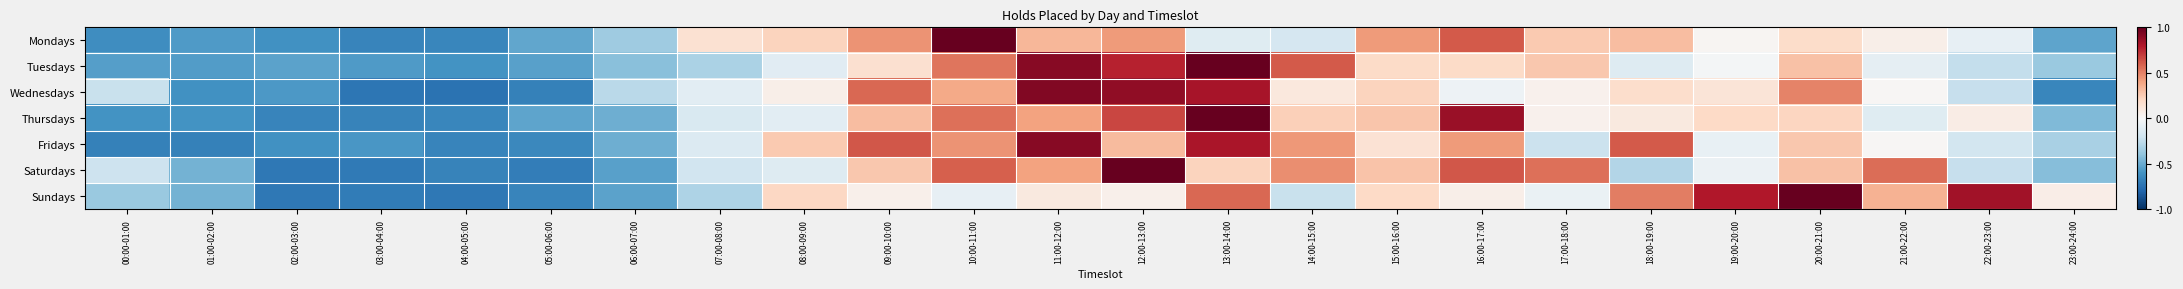

Reading left to right, transcribe all the data shown in this chart.

Mondays: 00:00-01:00=-0.6	01:00-02:00=-0.6	02:00-03:00=-0.6	03:00-04:00=-0.7	04:00-05:00=-0.6	05:00-06:00=-0.5	06:00-07:00=-0.4	07:00-08:00=0.2	08:00-09:00=0.2	09:00-10:00=0.5	10:00-11:00=1.0	11:00-12:00=0.3	12:00-13:00=0.4	13:00-14:00=-0.1	14:00-15:00=-0.2	15:00-16:00=0.4	16:00-17:00=0.6	17:00-18:00=0.3	18:00-19:00=0.3	19:00-20:00=0.0	20:00-21:00=0.2	21:00-22:00=0.1	22:00-23:00=-0.1	23:00-24:00=-0.5
Tuesdays: 00:00-01:00=-0.6	01:00-02:00=-0.6	02:00-03:00=-0.5	03:00-04:00=-0.6	04:00-05:00=-0.6	05:00-06:00=-0.5	06:00-07:00=-0.4	07:00-08:00=-0.3	08:00-09:00=-0.1	09:00-10:00=0.2	10:00-11:00=0.5	11:00-12:00=0.9	12:00-13:00=0.8	13:00-14:00=1.0	14:00-15:00=0.6	15:00-16:00=0.2	16:00-17:00=0.2	17:00-18:00=0.3	18:00-19:00=-0.1	19:00-20:00=-0.0	20:00-21:00=0.3	21:00-22:00=-0.1	22:00-23:00=-0.2	23:00-24:00=-0.4
Wednesdays: 00:00-01:00=-0.2	01:00-02:00=-0.6	02:00-03:00=-0.6	03:00-04:00=-0.7	04:00-05:00=-0.7	05:00-06:00=-0.7	06:00-07:00=-0.3	07:00-08:00=-0.1	08:00-09:00=0.1	09:00-10:00=0.6	10:00-11:00=0.4	11:00-12:00=0.9	12:00-13:00=0.9	13:00-14:00=0.8	14:00-15:00=0.1	15:00-16:00=0.2	16:00-17:00=-0.1	17:00-18:00=0.0	18:00-19:00=0.2	19:00-20:00=0.1	20:00-21:00=0.5	21:00-22:00=0.0	22:00-23:00=-0.2	23:00-24:00=-0.7
Thursdays: 00:00-01:00=-0.6	01:00-02:00=-0.6	02:00-03:00=-0.7	03:00-04:00=-0.7	04:00-05:00=-0.7	05:00-06:00=-0.5	06:00-07:00=-0.5	07:00-08:00=-0.2	08:00-09:00=-0.1	09:00-10:00=0.3	10:00-11:00=0.6	11:00-12:00=0.4	12:00-13:00=0.7	13:00-14:00=1.0	14:00-15:00=0.2	15:00-16:00=0.3	16:00-17:00=0.9	17:00-18:00=0.0	18:00-19:00=0.1	19:00-20:00=0.2	20:00-21:00=0.2	21:00-22:00=-0.1	22:00-23:00=0.1	23:00-24:00=-0.4
Fridays: 00:00-01:00=-0.7	01:00-02:00=-0.7	02:00-03:00=-0.6	03:00-04:00=-0.6	04:00-05:00=-0.7	05:00-06:00=-0.6	06:00-07:00=-0.5	07:00-08:00=-0.1	08:00-09:00=0.3	09:00-10:00=0.6	10:00-11:00=0.5	11:00-12:00=0.9	12:00-13:00=0.3	13:00-14:00=0.8	14:00-15:00=0.4	15:00-16:00=0.1	16:00-17:00=0.4	17:00-18:00=-0.2	18:00-19:00=0.6	19:00-20:00=-0.1	20:00-21:00=0.3	21:00-22:00=0.0	22:00-23:00=-0.2	23:00-24:00=-0.3
Saturdays: 00:00-01:00=-0.2	01:00-02:00=-0.5	02:00-03:00=-0.7	03:00-04:00=-0.7	04:00-05:00=-0.7	05:00-06:00=-0.7	06:00-07:00=-0.5	07:00-08:00=-0.2	08:00-09:00=-0.1	09:00-10:00=0.3	10:00-11:00=0.6	11:00-12:00=0.4	12:00-13:00=1.0	13:00-14:00=0.2	14:00-15:00=0.5	15:00-16:00=0.3	16:00-17:00=0.6	17:00-18:00=0.6	18:00-19:00=-0.3	19:00-20:00=-0.1	20:00-21:00=0.3	21:00-22:00=0.6	22:00-23:00=-0.2	23:00-24:00=-0.4
Sundays: 00:00-01:00=-0.4	01:00-02:00=-0.5	02:00-03:00=-0.7	03:00-04:00=-0.7	04:00-05:00=-0.7	05:00-06:00=-0.7	06:00-07:00=-0.5	07:00-08:00=-0.3	08:00-09:00=0.2	09:00-10:00=0.0	10:00-11:00=-0.1	11:00-12:00=0.1	12:00-13:00=0.0	13:00-14:00=0.6	14:00-15:00=-0.2	15:00-16:00=0.2	16:00-17:00=0.1	17:00-18:00=-0.1	18:00-19:00=0.5	19:00-20:00=0.8	20:00-21:00=1.0	21:00-22:00=0.3	22:00-23:00=0.8	23:00-24:00=0.1